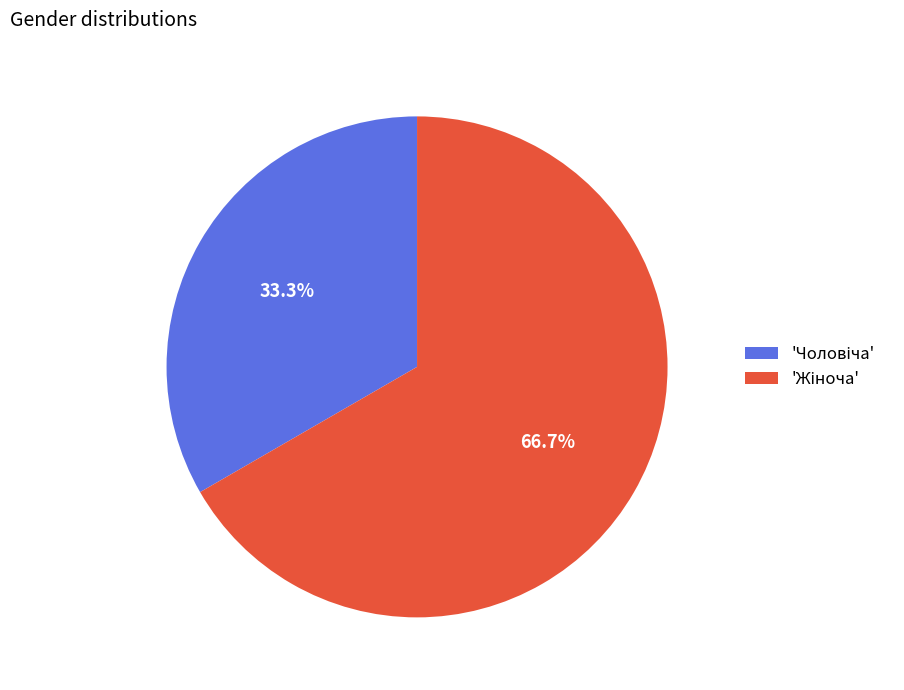

To the nearest percent, what is the difference between the largest and smallest slice percentages?

33%